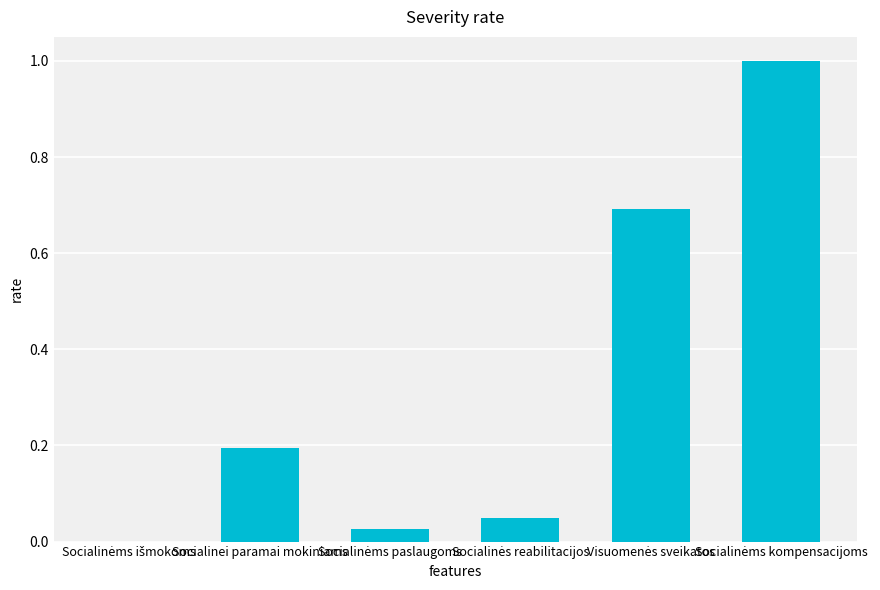

What is the maximum value shown in the chart?

1.0